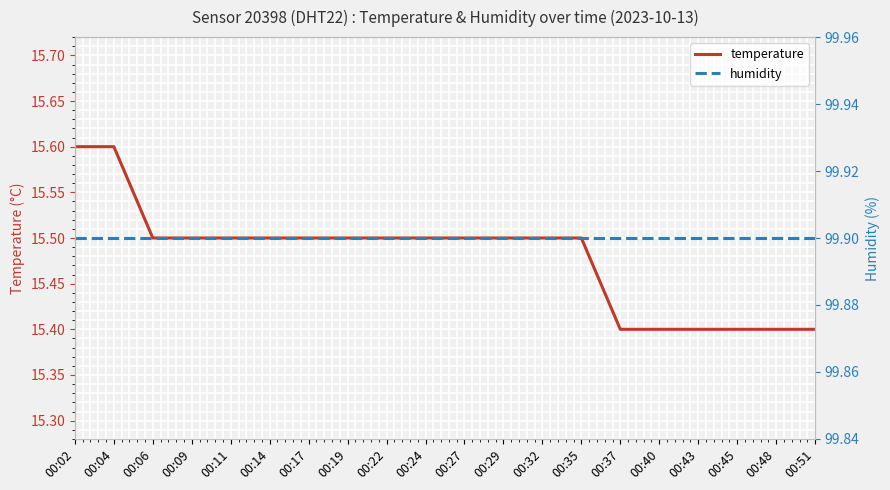

Count the number of categories in the chart.

20